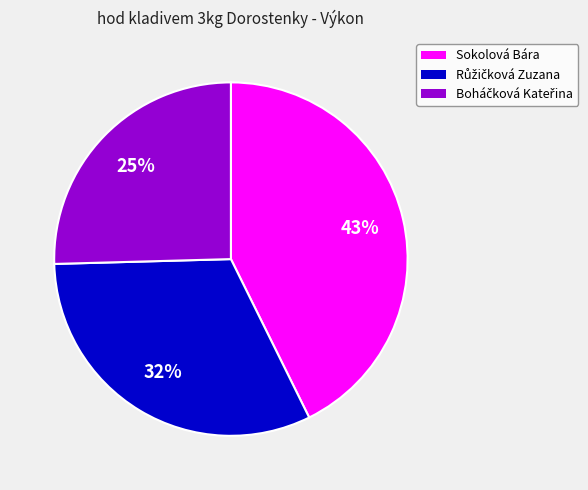

To the nearest percent, what is the average slice percentage?

33%